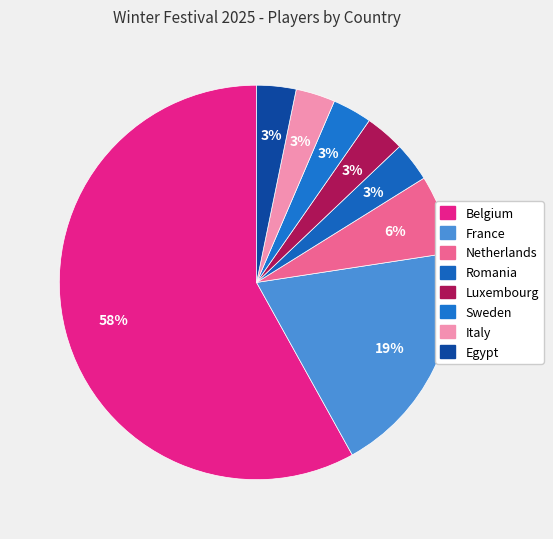

How many segments does this pie chart have?

8